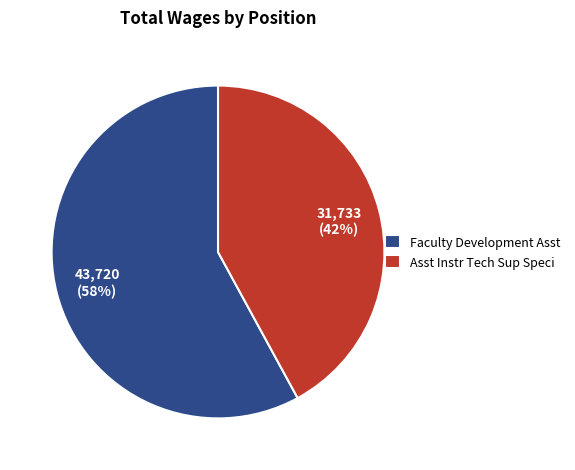

Approximately how many times larger is the value at Asst Instr Tech Sup Speci compared to Faculty Development Asst?

0.7